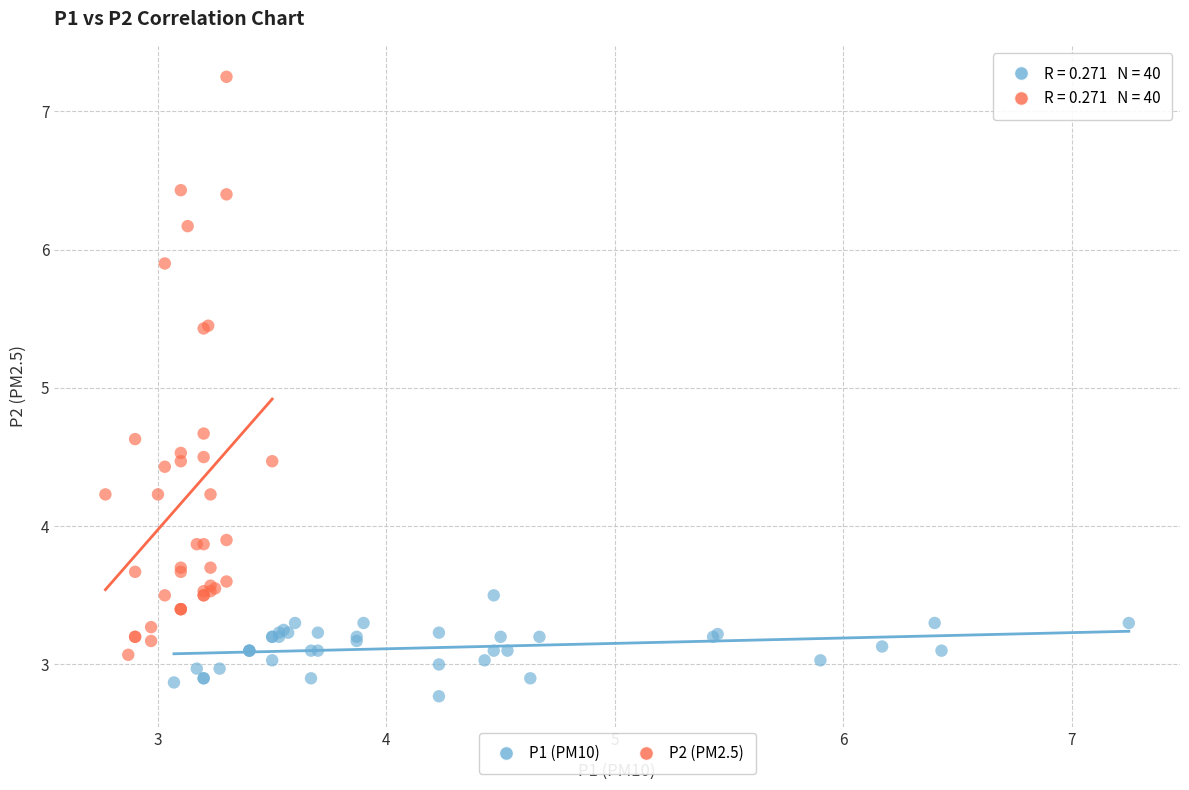

Which series contains the highest Y value?

P2 (PM2.5)